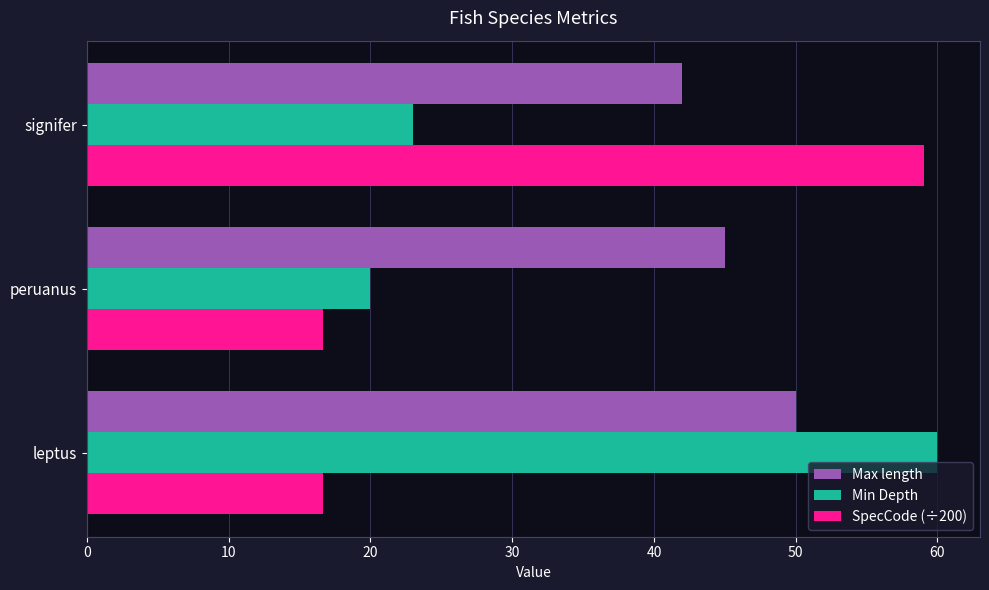

The SpecCode (÷200) series shows 5.9 at peruanus. True or false?

False